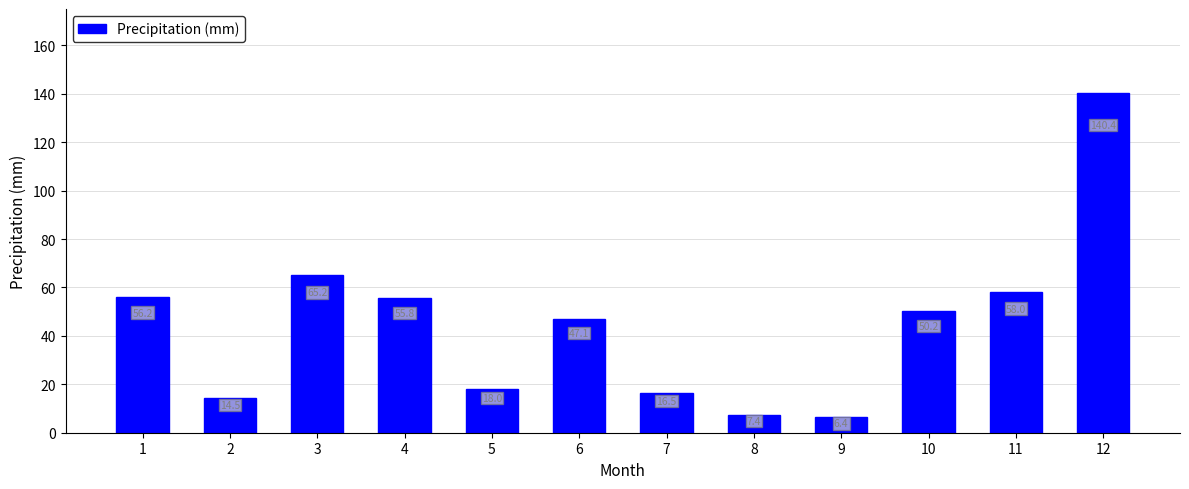

What is the value of the 2nd bar from the left?

14.5